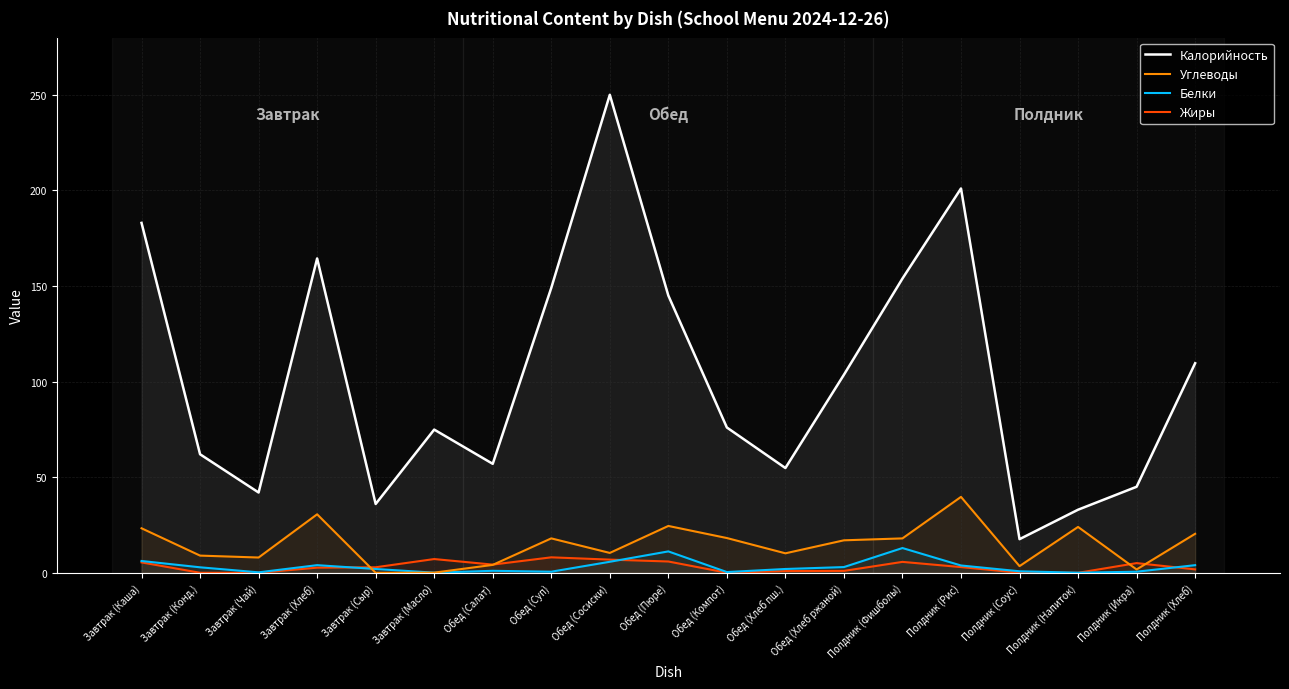

List the series in order of their peak value, highest first.

Калорийность, Углеводы, Белки, Жиры